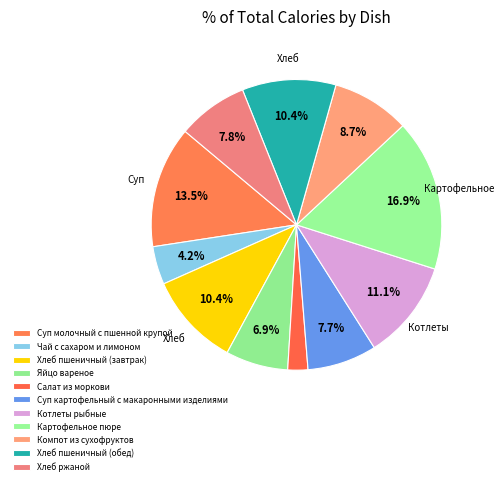

Count the number of slices in the pie.

11